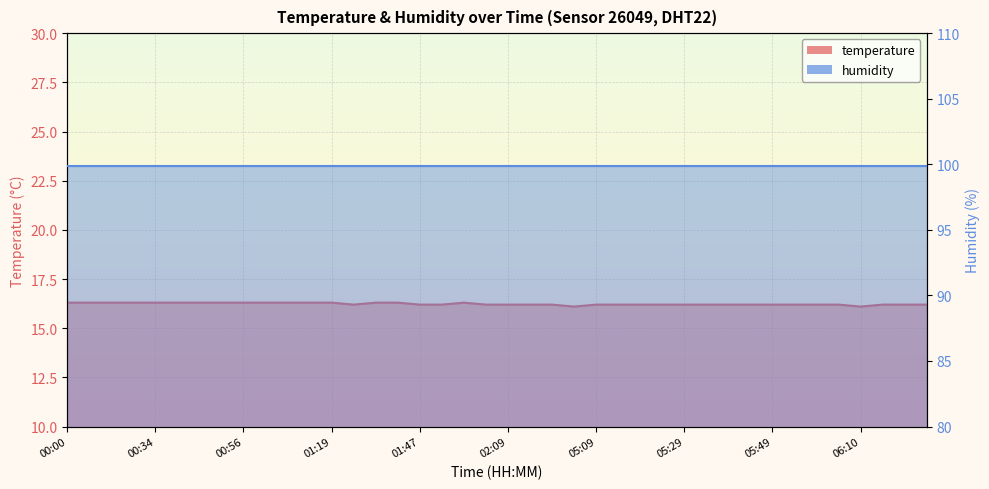

Reading left to right, list all the values displayed in this chart.

00:00=16.3	00:05=16.3	00:23=16.3	00:28=16.3	00:34=16.3	00:39=16.3	00:45=16.3	00:51=16.3	00:56=16.3	01:02=16.3	01:07=16.3	01:13=16.3	01:19=16.3	01:31=16.2	01:36=16.3	01:42=16.3	01:47=16.2	01:53=16.2	01:58=16.3	02:03=16.2	02:09=16.2	02:14=16.2	02:19=16.2	05:04=16.1	05:09=16.2	05:14=16.2	05:19=16.2	05:24=16.2	05:29=16.2	05:34=16.2	05:39=16.2	05:44=16.2	05:49=16.2	05:54=16.2	05:59=16.2	06:05=16.2	06:10=16.1	06:15=16.2	06:20=16.2	06:25=16.2